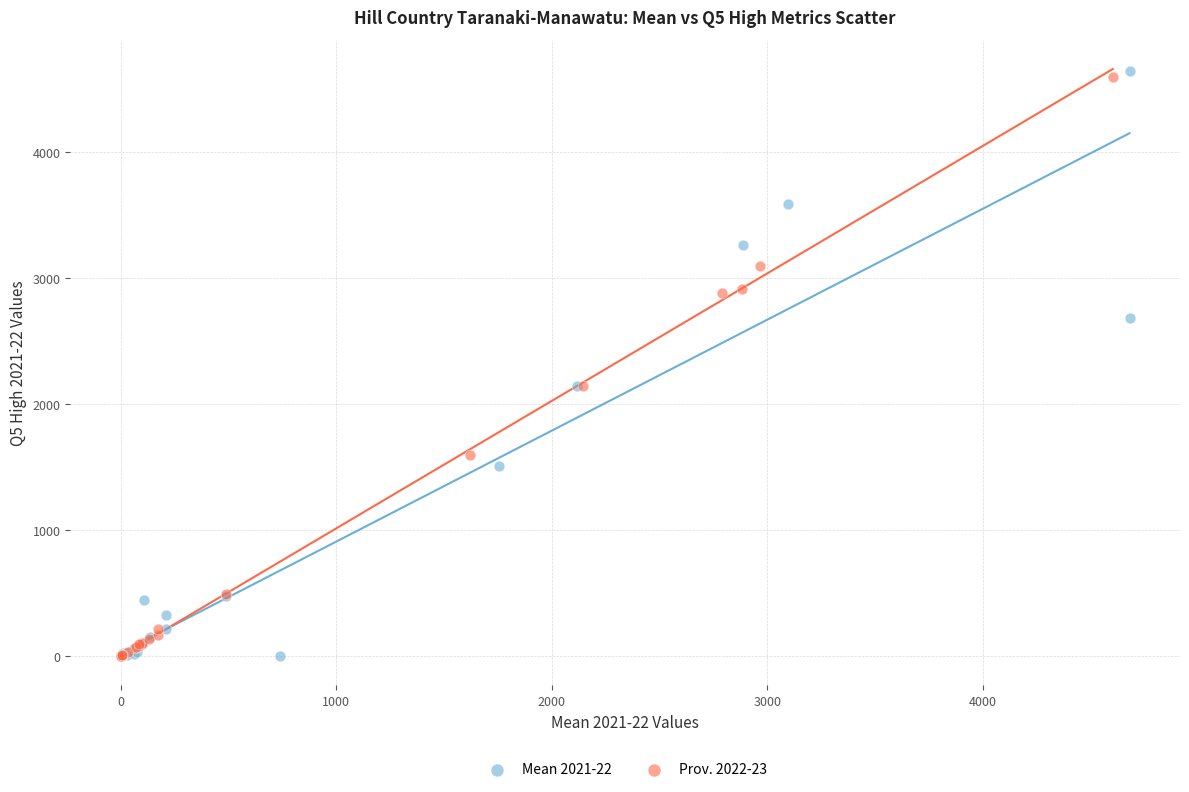

What are all the series names shown in the legend?

Mean 2021-22, Prov. 2022-23